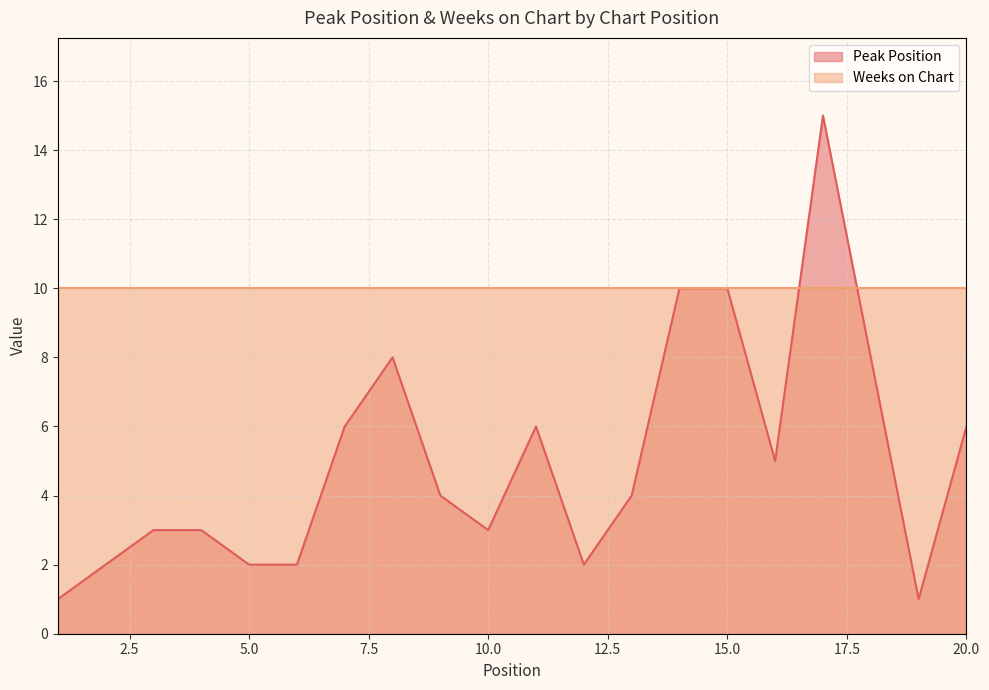

How many interior local valleys (lower than both neighbors) does the data have?

4